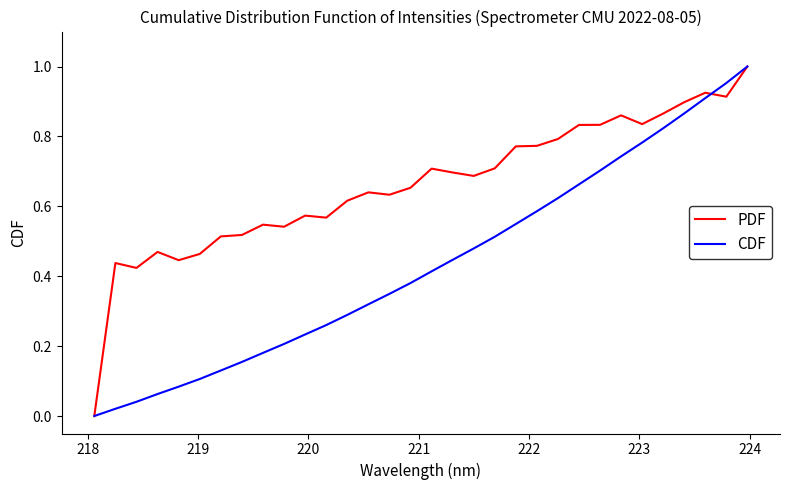

Rank the series by their average value, from highest to lowest.

PDF, CDF